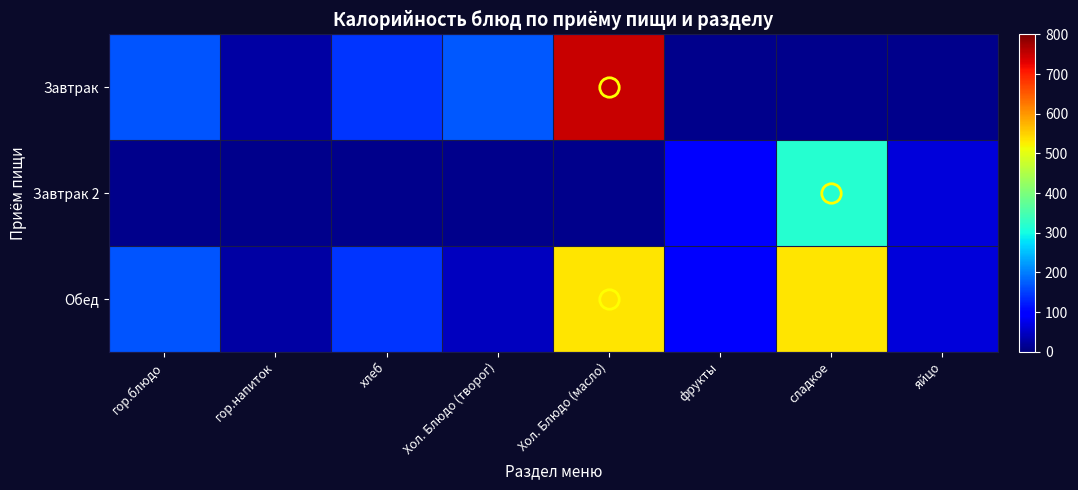

True or false: Завтрак 2 has a value of 96.0 at фрукты.

True